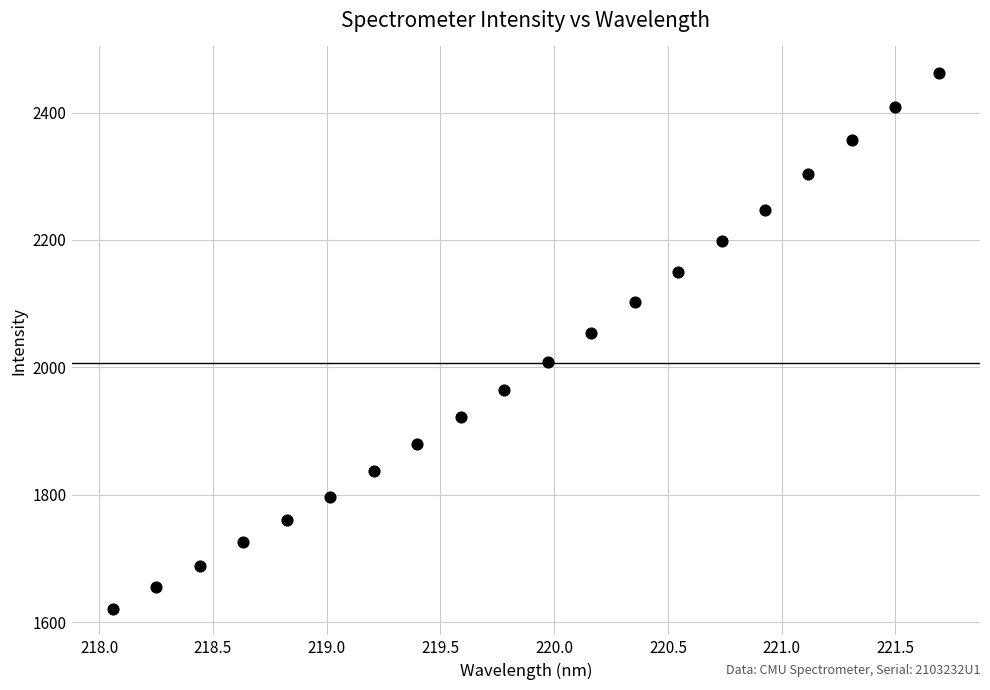

What Y value in the scatter plot is closest to 2041?

2053.8